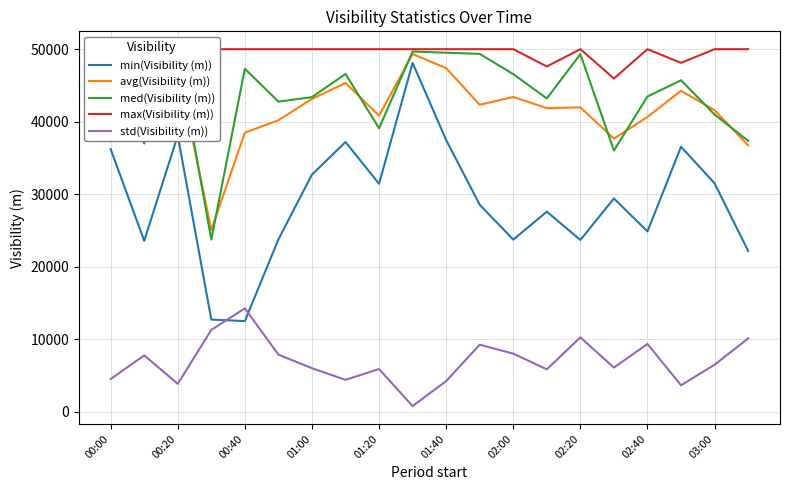

What are all the series names shown in the legend?

min(Visibility (m)), avg(Visibility (m)), med(Visibility (m)), max(Visibility (m)), std(Visibility (m))